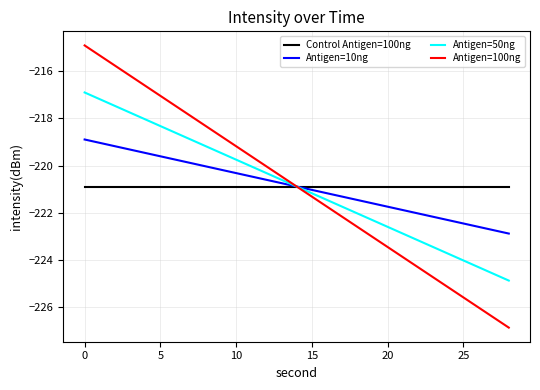

Does the chart have visible grid lines?

Yes